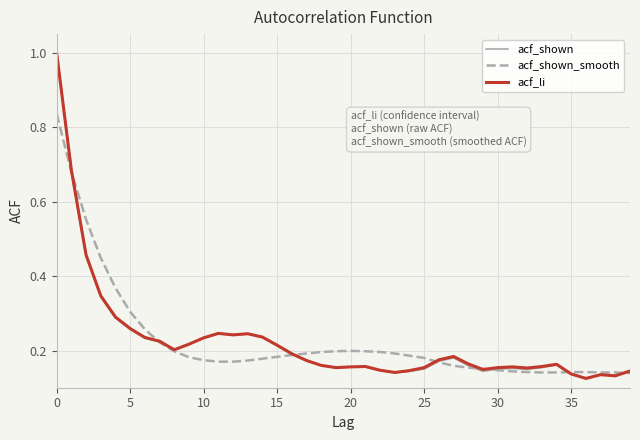

What is the maximum value shown in the chart?

1.0